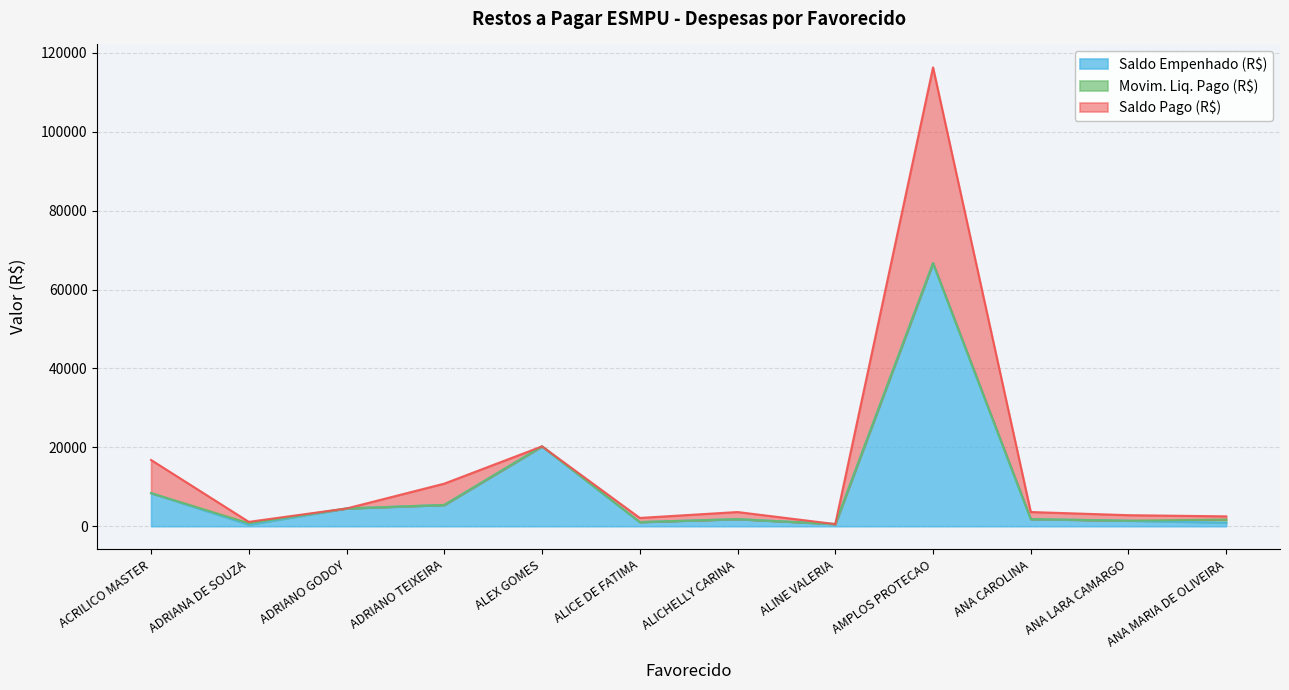

Is the value of Saldo Empenhado (R$) at ACRILICO MASTER greater than the value of Saldo Pago (R$) at ANA MARIA DE OLIVEIRA?

Yes